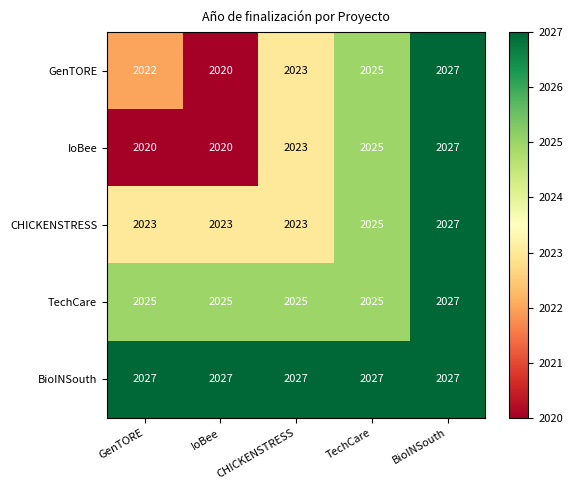

Is the value of TechCare at IoBee greater than the value of BioINSouth at CHICKENSTRESS?

No